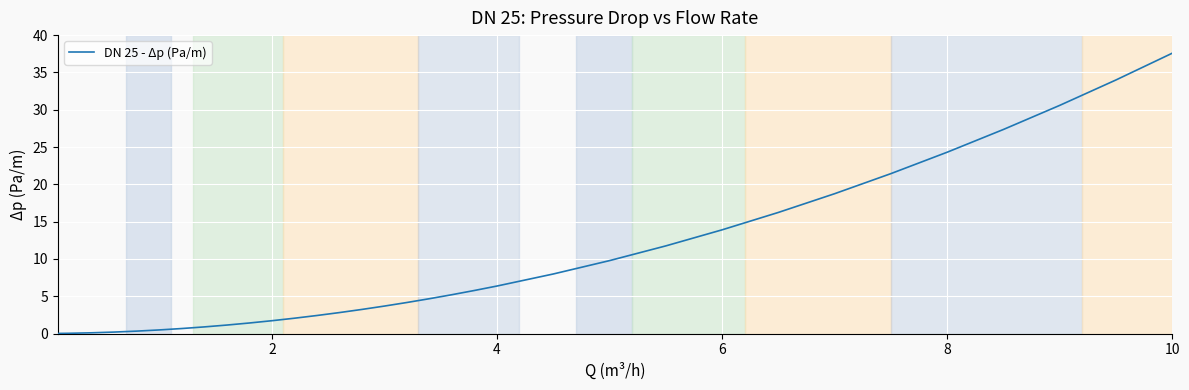

How many lines are shown in the chart?

1